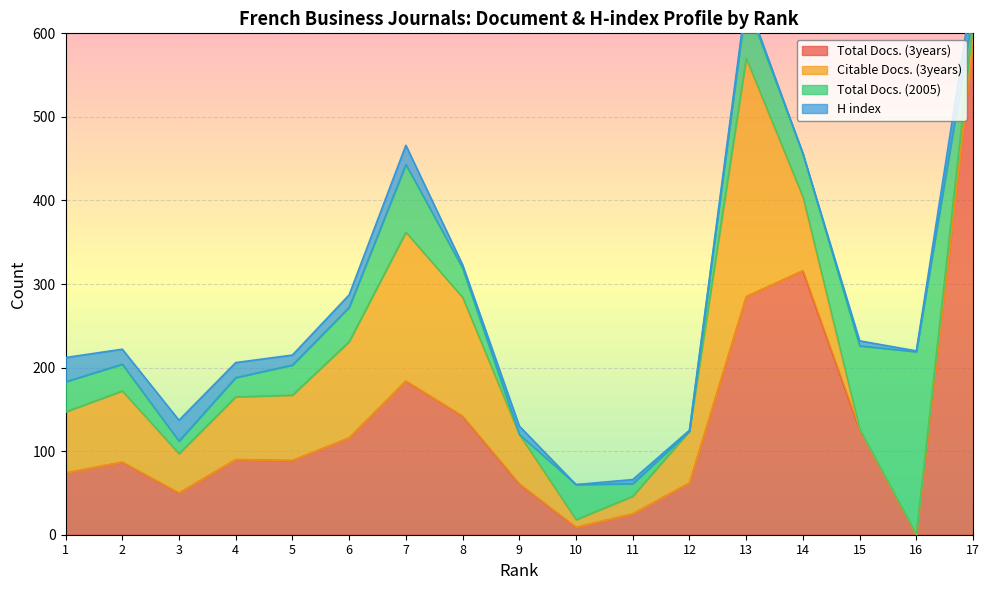

Reading right to left, what are all the values shown in this chart?

Total Docs. (3years): 585	0	126	316	285	62	25	9	61	142	184	116	89	90	50	87	74
Citable Docs. (3years): 29	0	0	88	285	62	21	9	59	142	178	115	78	75	47	85	73
Total Docs. (2005): 11	219	100	52	67	0	15	42	0	35	81	41	36	23	15	32	36
H index: 31	1	6	0	5	1	5	0	10	4	23	15	12	18	25	18	29